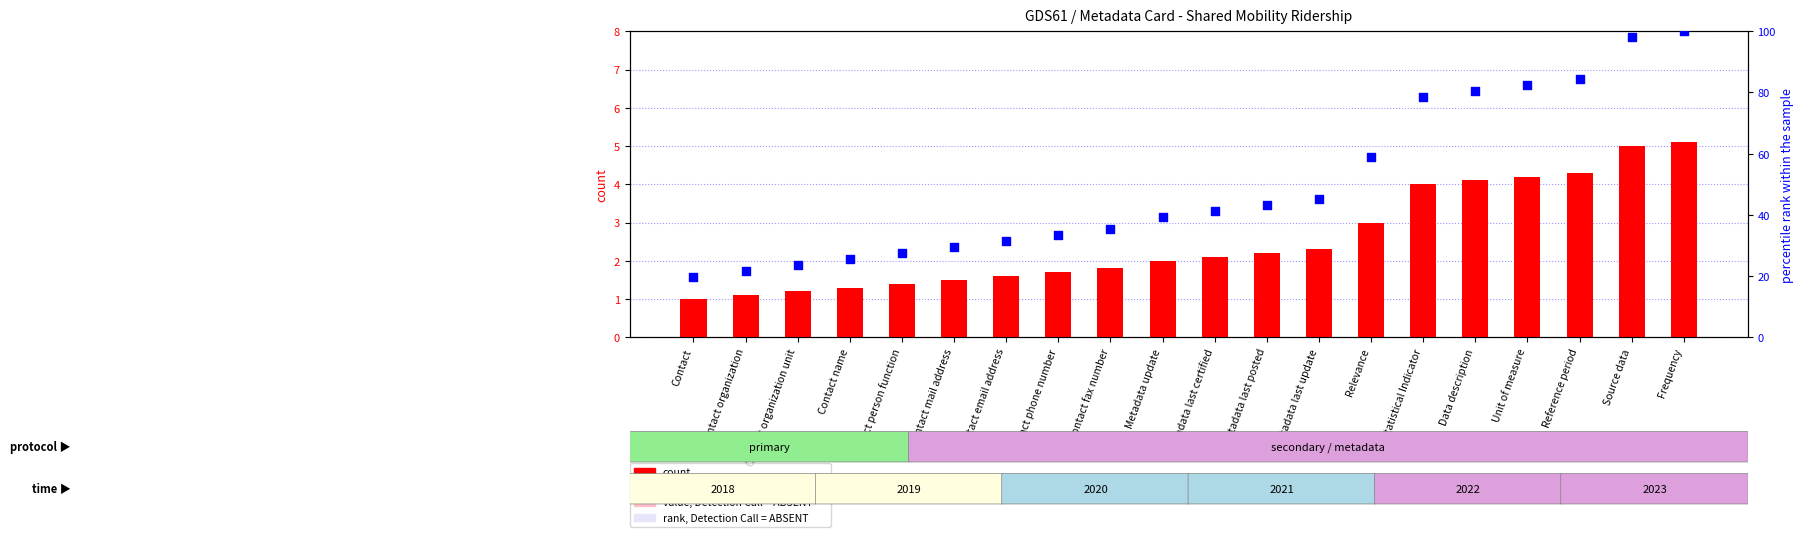

What is the total value across all series at Source data?

103.0